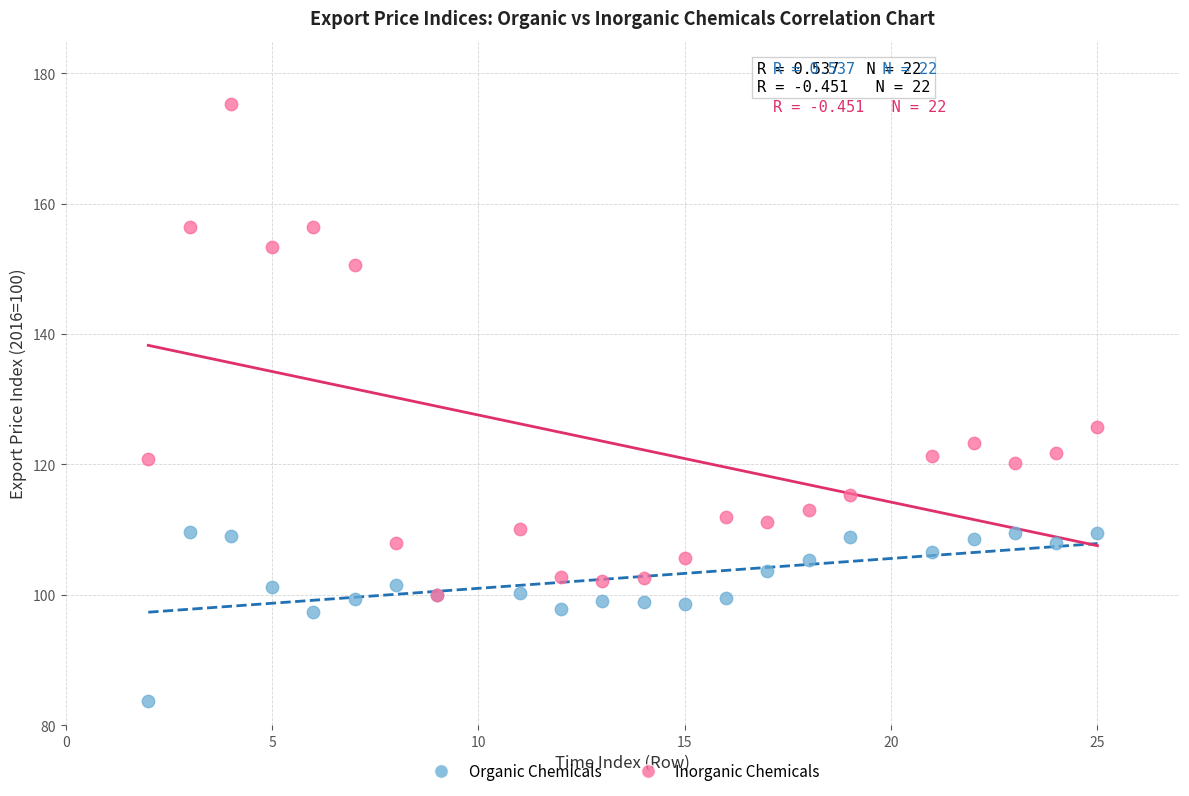

Which series contains the lowest Y value?

Organic Chemicals